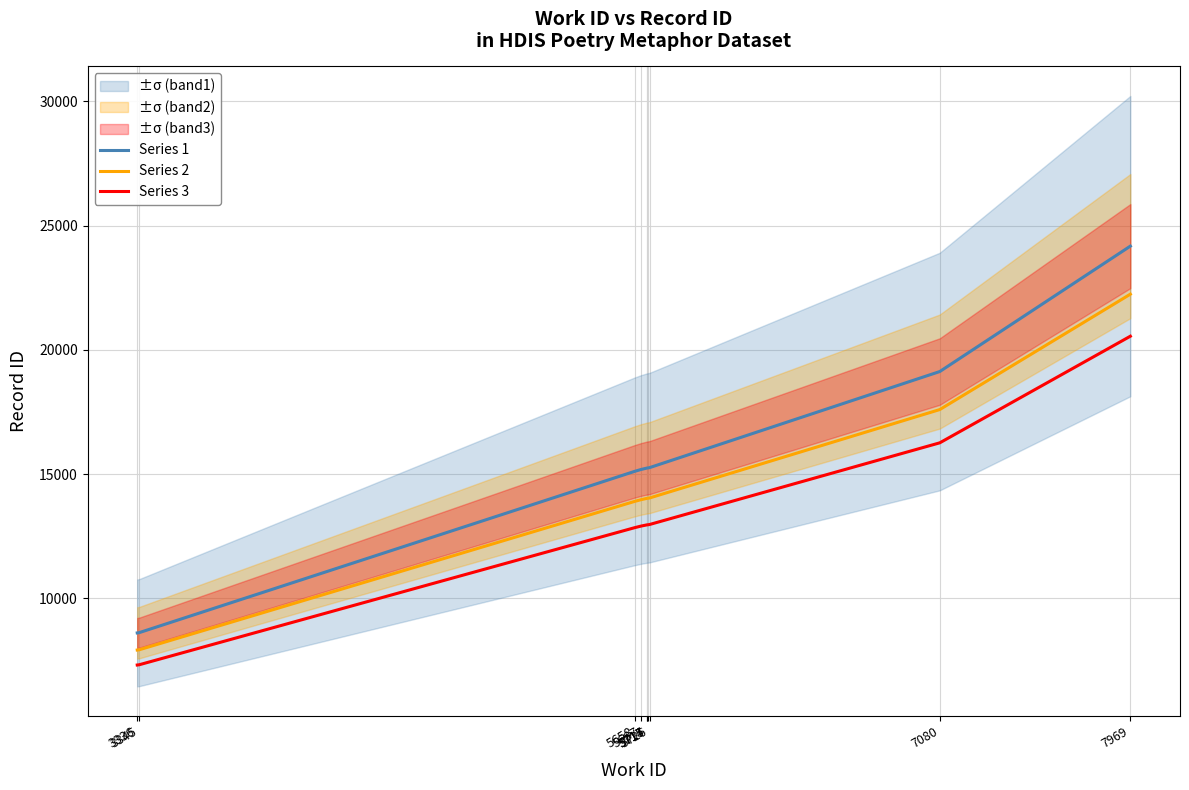

How many lines are shown in the chart?

3